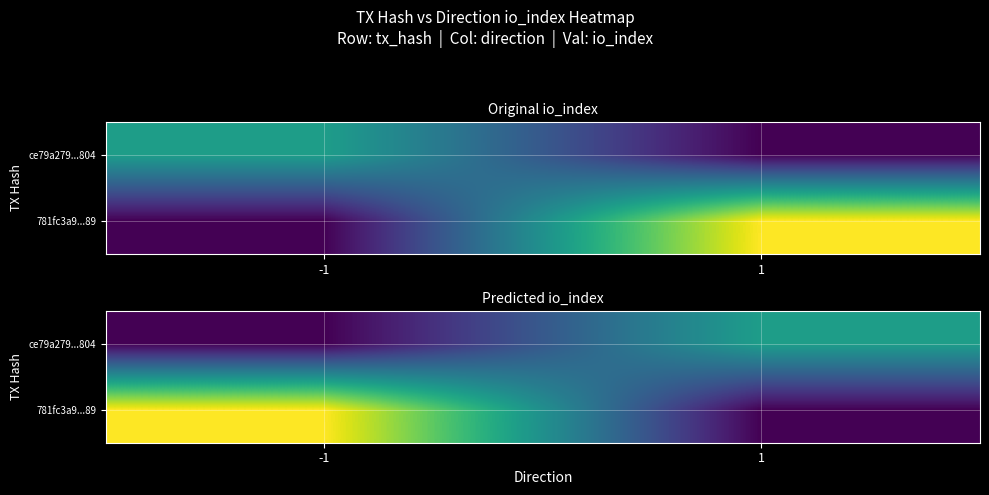

Between -1 and 1, which is larger?

1